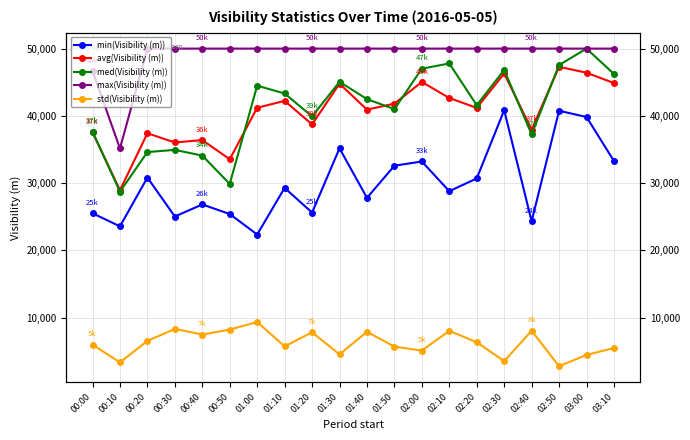

Between 00:50 and 02:50, which series saw the biggest shift?

med(Visibility (m))